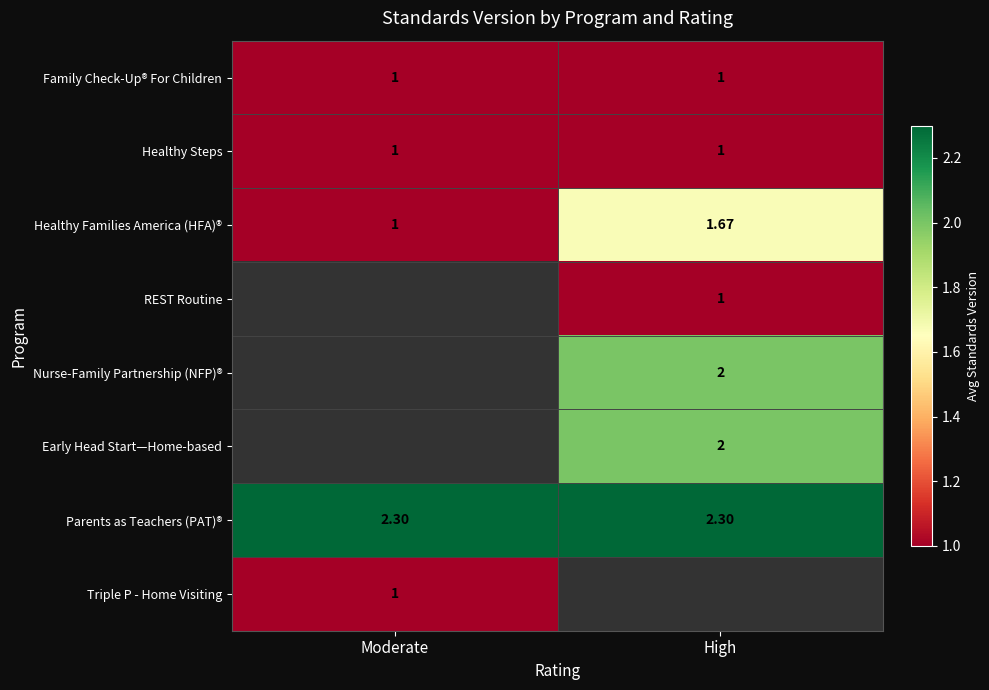

Rank the categories by Healthy Families America (HFA)® value from lowest to highest.

Moderate, High